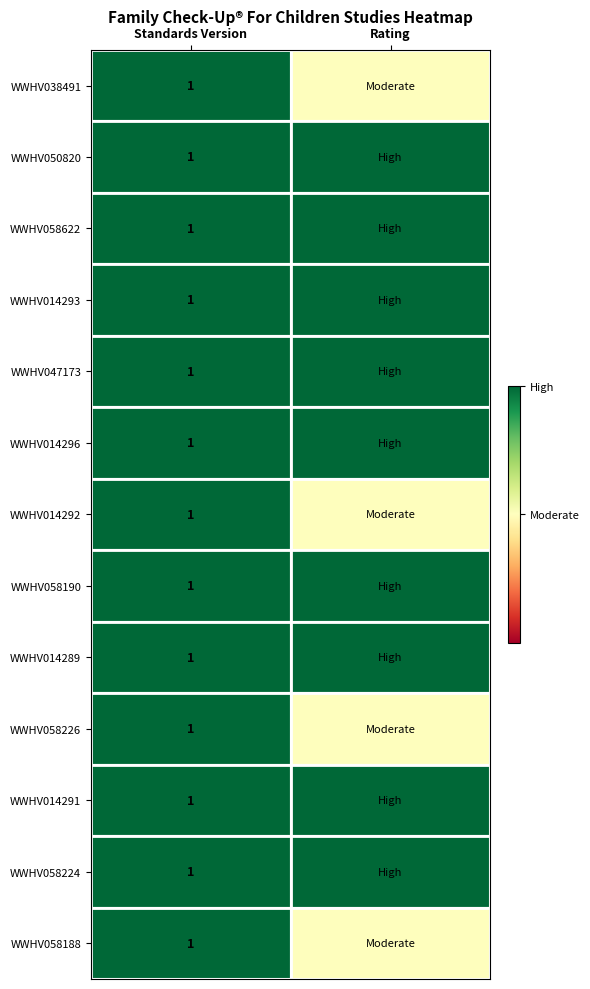

The value of WWHV058224 at Standards Version is 1.8. True or false?

False